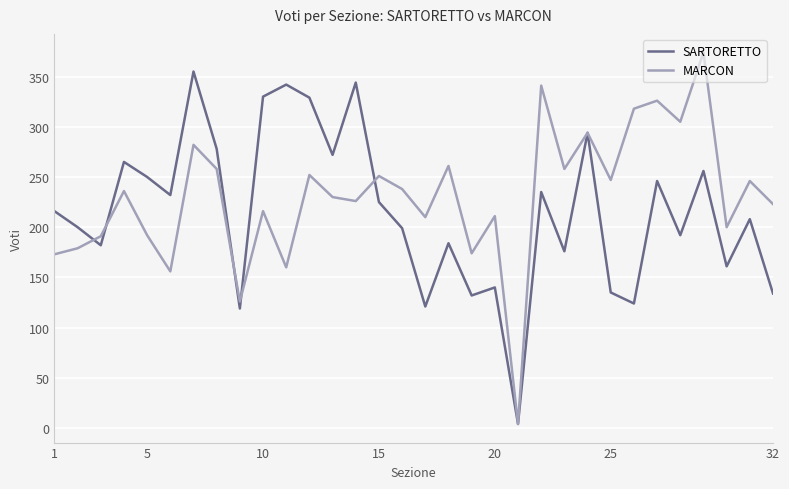

List the series in order of their peak value, highest first.

MARCON, SARTORETTO